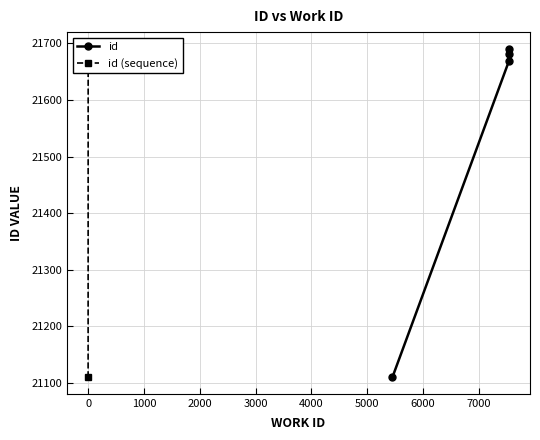

Between 1000 and −1000, which is larger?

1000